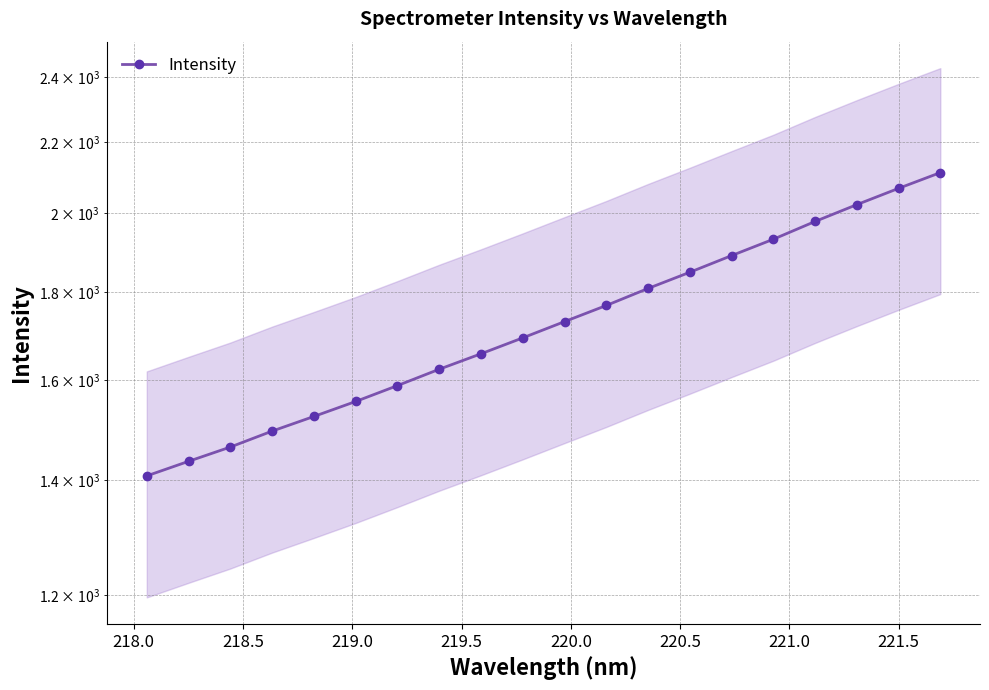

How many distinct data groups are displayed?

1